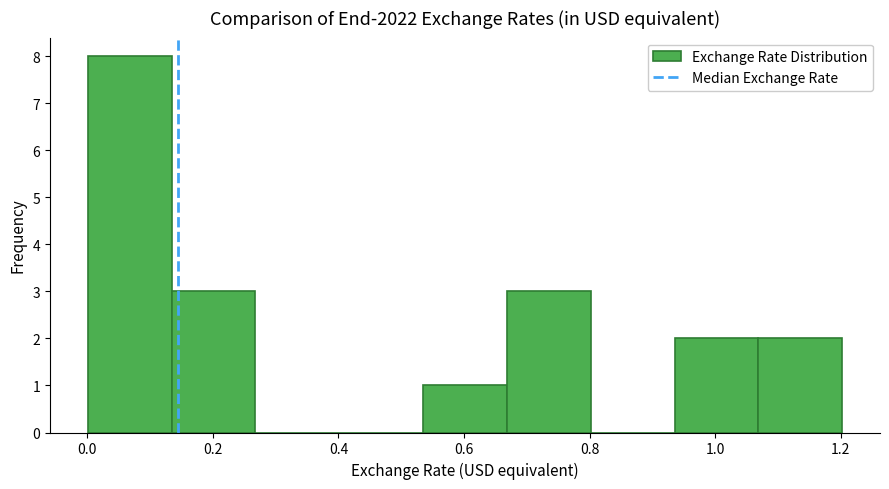

Reading left to right, list every bar in this chart as the range it spans on the x-axis followed by its height. Neither the bar edges nor the heights are printed on the chart, so give them approximately, as read against the axes.

0.00 to 0.14: 8
0.14 to 0.26: 3
0.26 to 0.40: 0
0.40 to 0.54: 0
0.54 to 0.66: 1
0.66 to 0.80: 3
0.80 to 0.94: 0
0.94 to 1.06: 2
1.06 to 1.20: 2